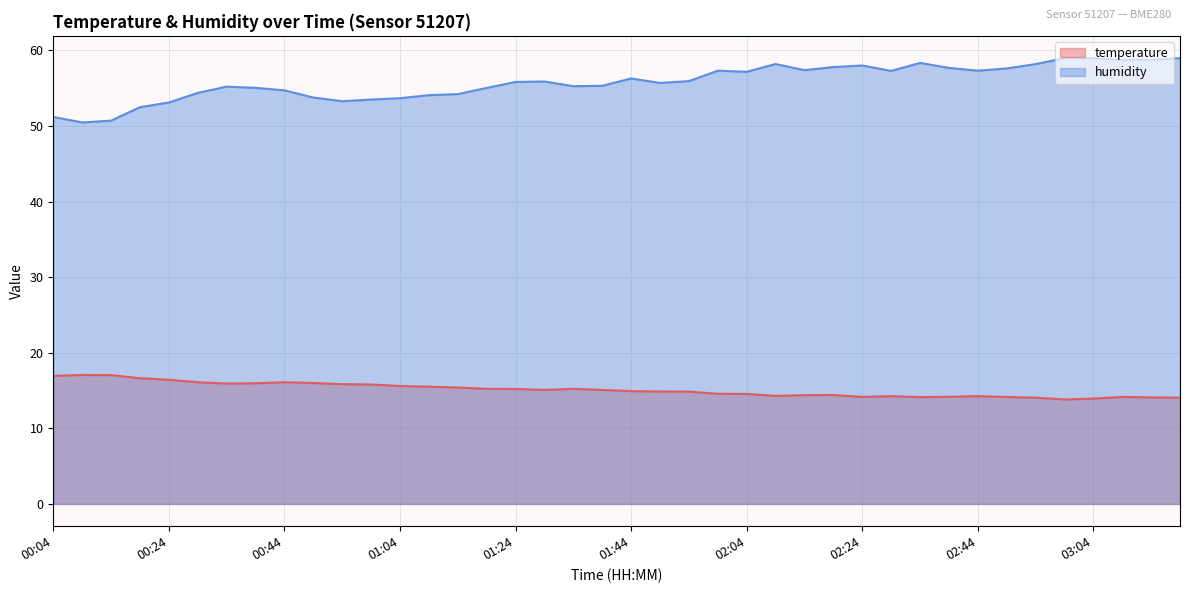

What is the label of the 5th point from the left?

00:24